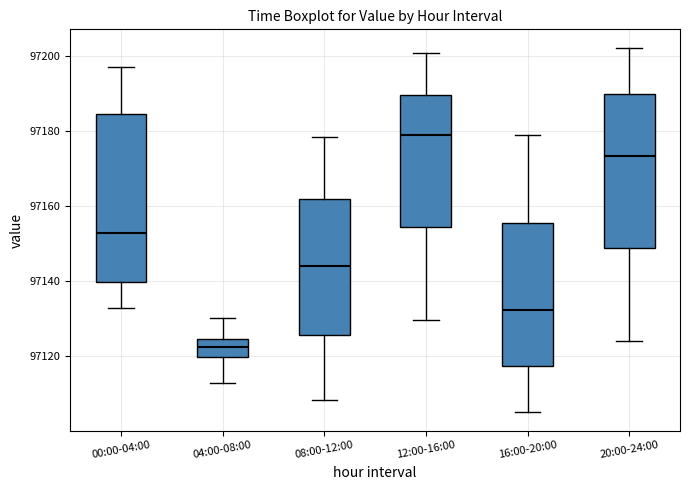

Reading left to right, transcribe this box plot: for each box, give where its median line is, the range the box spans, and where its two whiskers end, as read against the y-axis. The values are not printed on the chart, so give them approximately, as read against the axis.

00:00-04:00: median 97152, box 97140 to 97184, whiskers 97132 to 97198
04:00-08:00: median 97122, box 97120 to 97124, whiskers 97112 to 97130
08:00-12:00: median 97144, box 97126 to 97162, whiskers 97108 to 97178
12:00-16:00: median 97180, box 97154 to 97190, whiskers 97130 to 97200
16:00-20:00: median 97132, box 97118 to 97156, whiskers 97106 to 97178
20:00-24:00: median 97174, box 97148 to 97190, whiskers 97124 to 97202